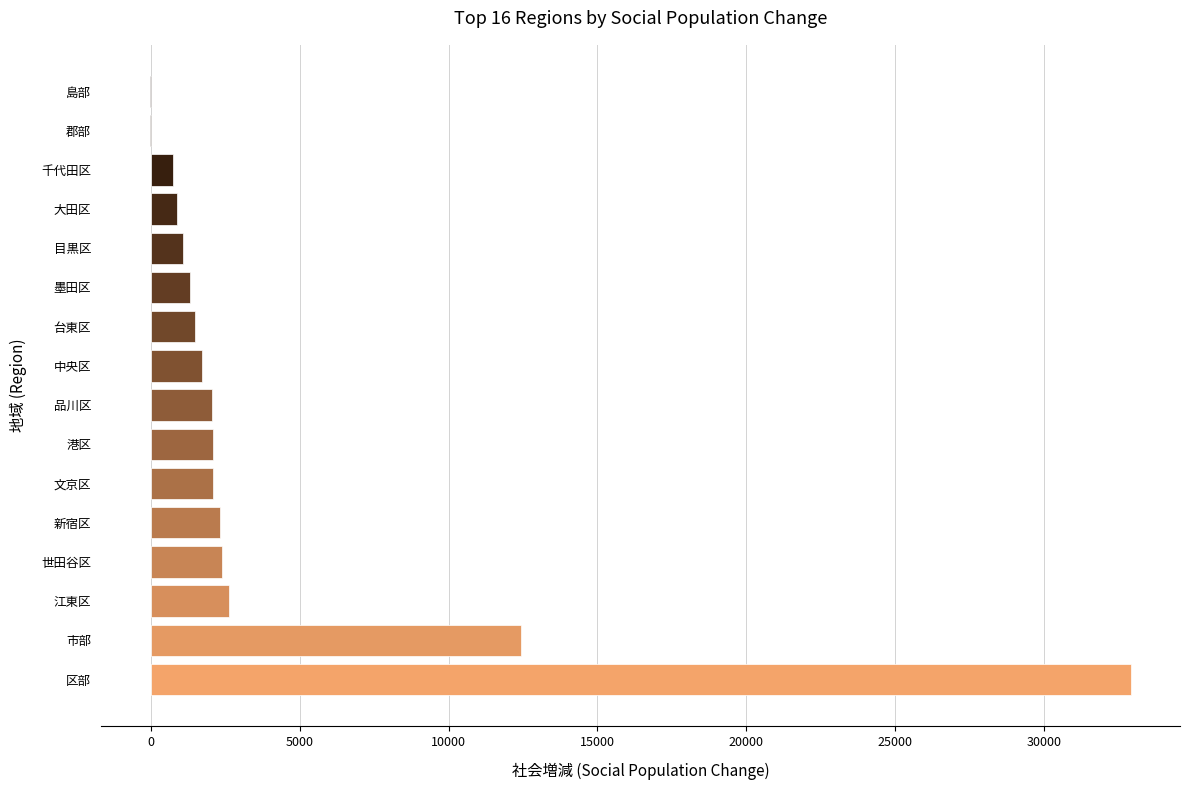

What is the sum of all values?

66048